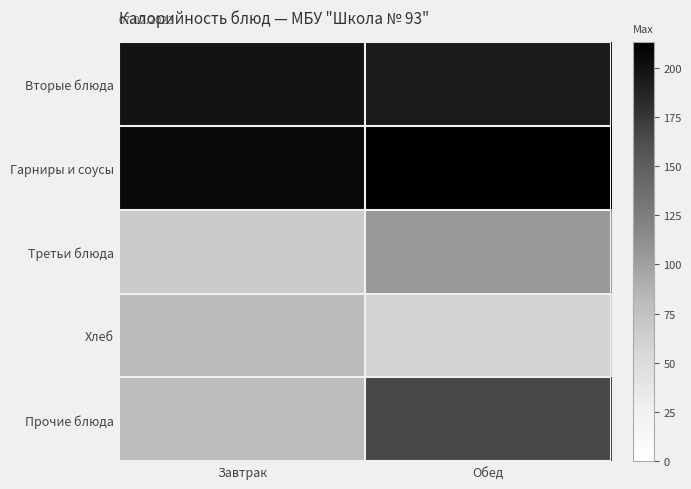

Reading right to left, transcribe all the data shown in this chart.

Вторые блюда: Обед=193.7	Завтрак=198.6
Гарниры и соусы: Обед=212.9	Завтрак=205.3
Третьи блюда: Обед=104.1	Завтрак=66.2
Хлеб: Обед=58.5	Завтрак=82.0
Прочие блюда: Обед=164.8	Завтрак=80.4